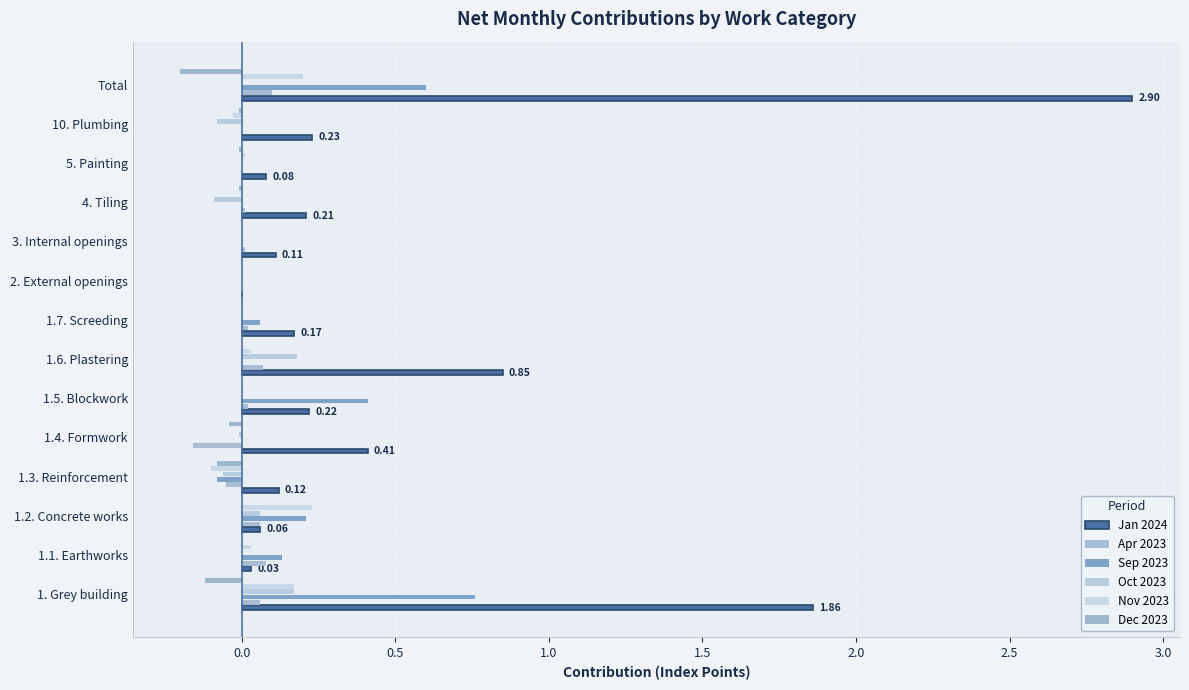

At how many categories does at least one series exceed 0?

13